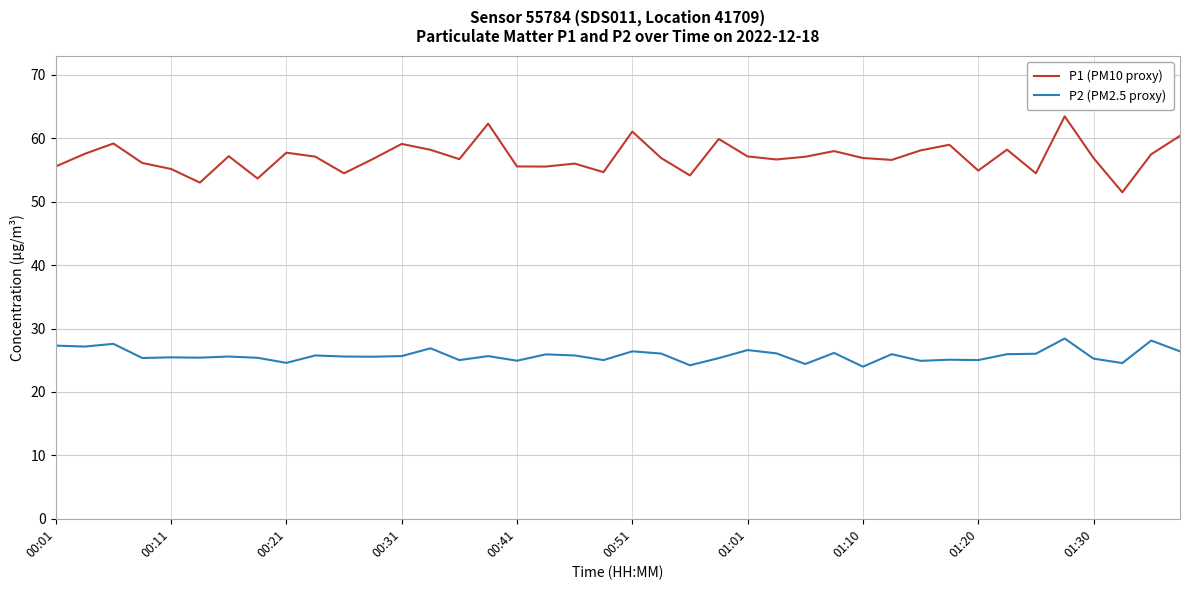

True or false: P1 (PM10 proxy) and P2 (PM2.5 proxy) intersect in this chart.

False